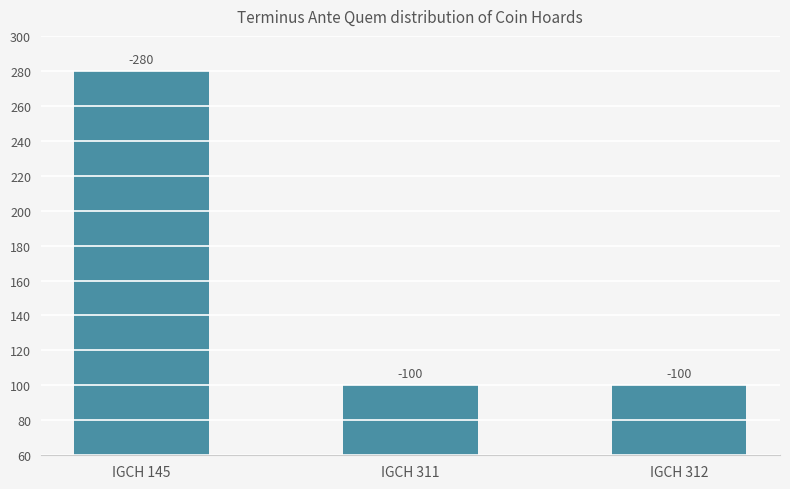

How many bars are there in total?

3